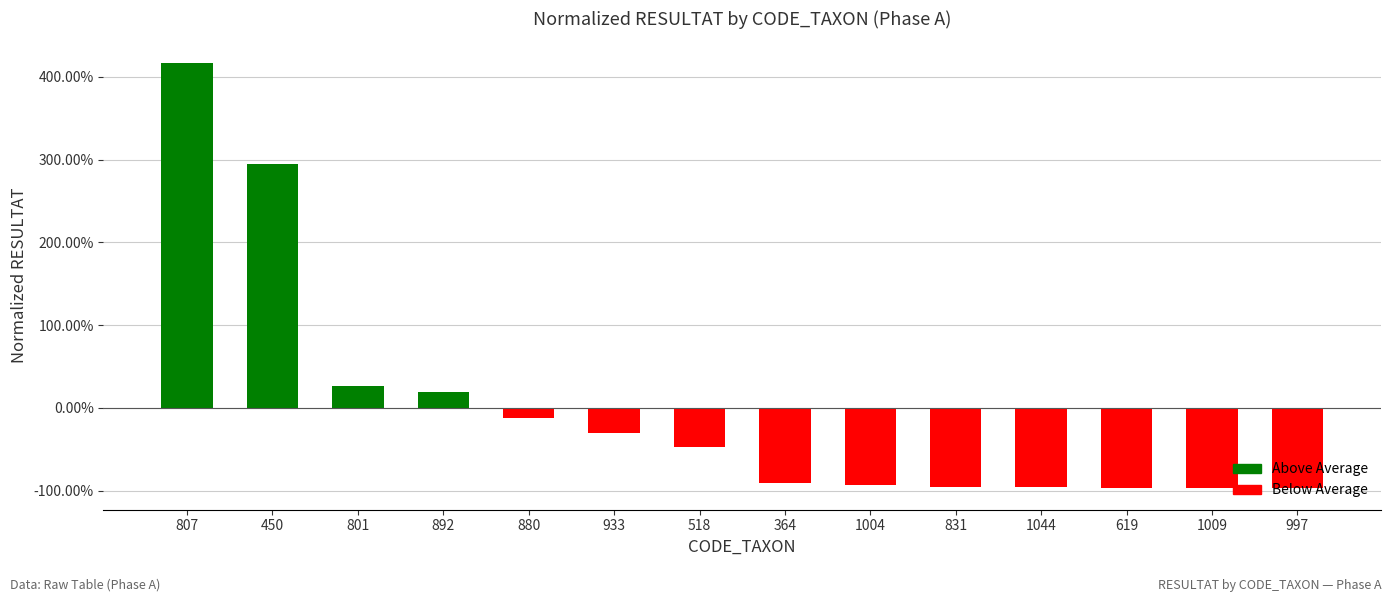

Are the bars horizontal?

No